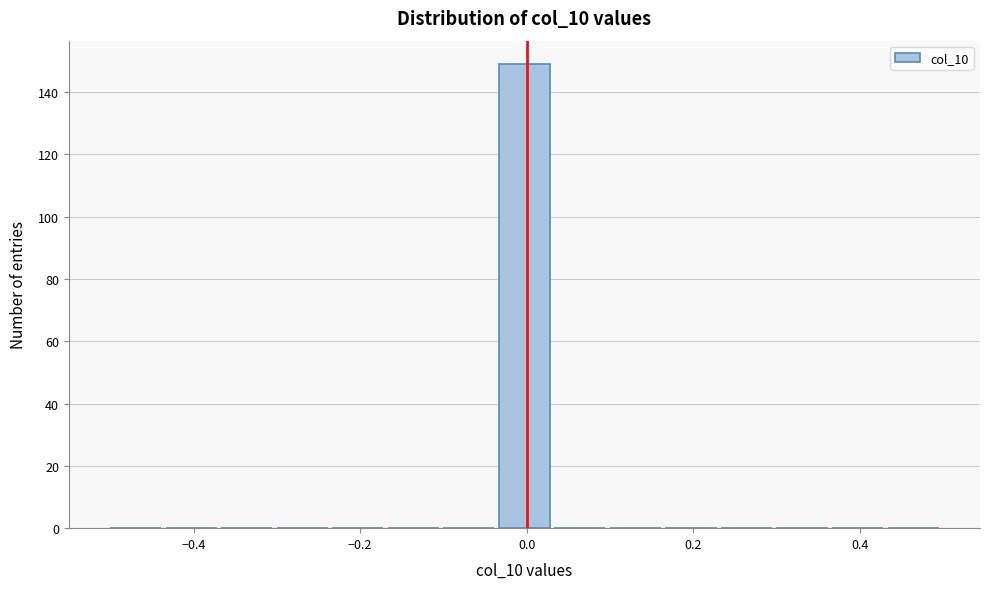

Around what value on the x-axis is the tallest bar? Give the approximate position of its centre, as read against the axis.

0.00